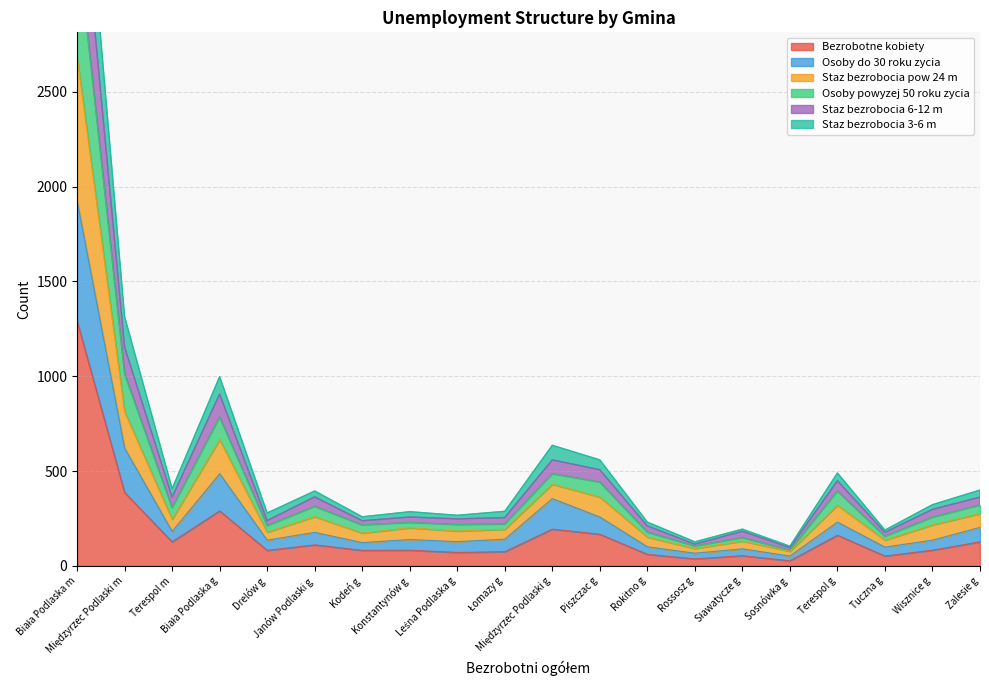

What is the highest value of the Bezrobotne kobiety series?

1291